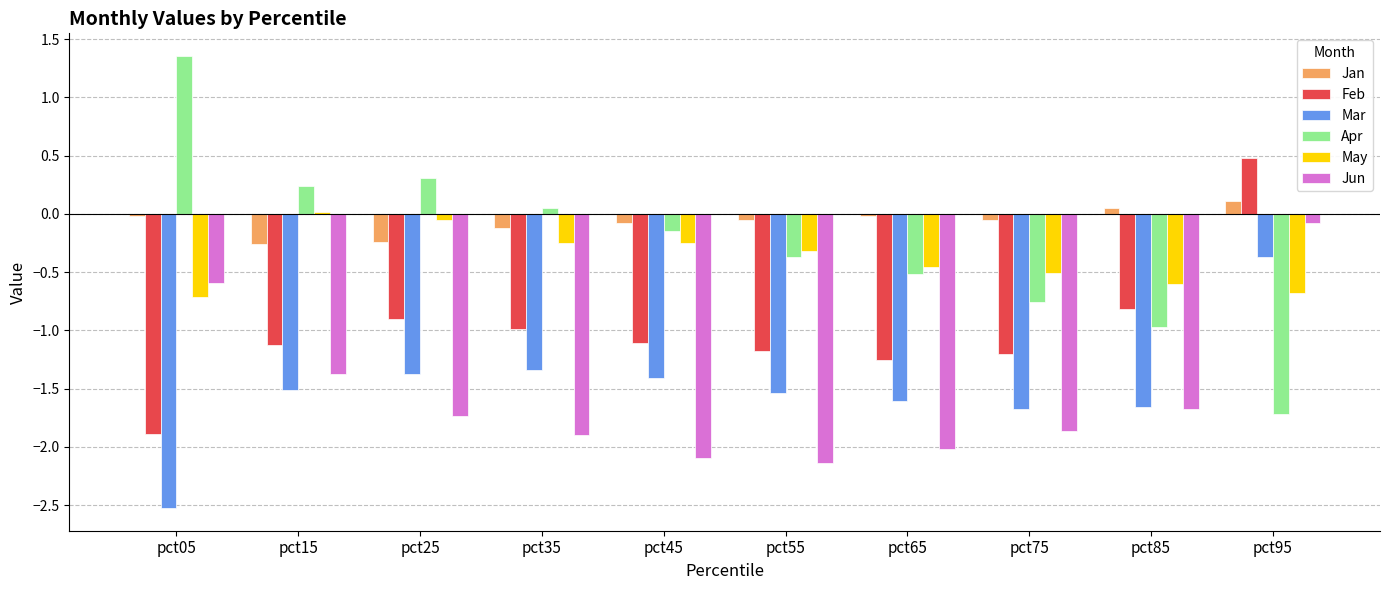

What is the value of the Mar bar at the 3rd from the left?

-1.4